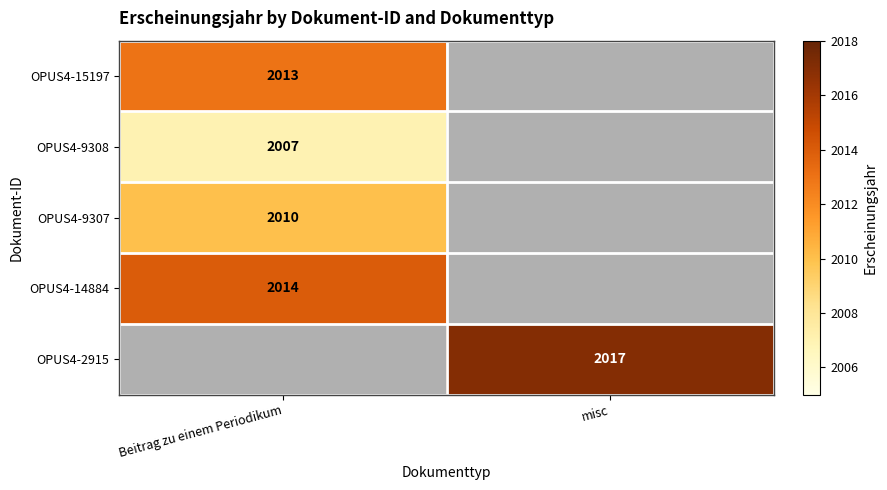

True or false: OPUS4-2915 has a value of 2017 at misc.

True